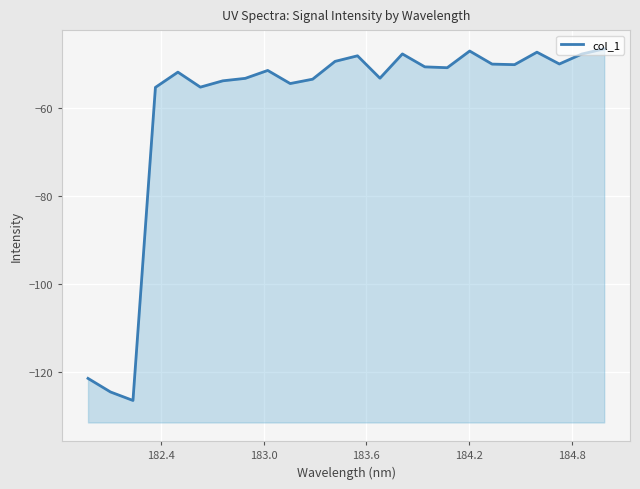

How many lines are shown in the chart?

1